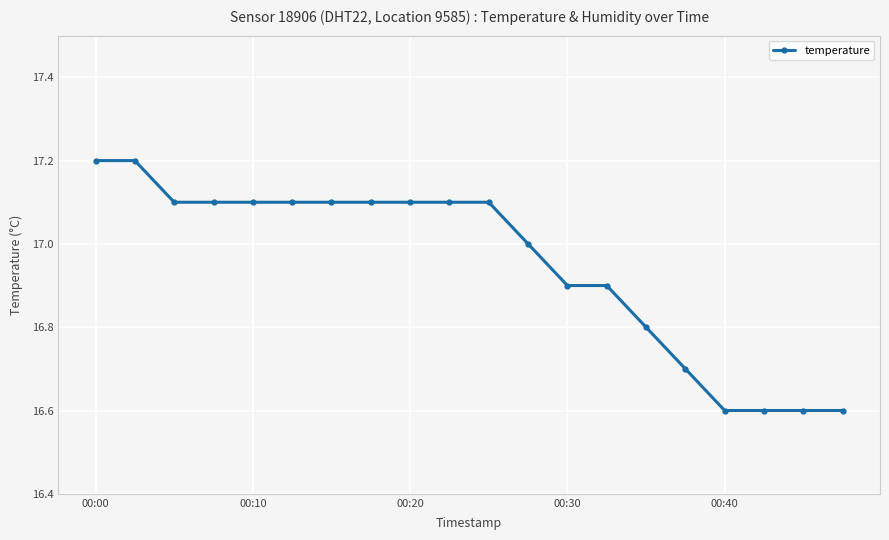

How many data points does each series have?

20